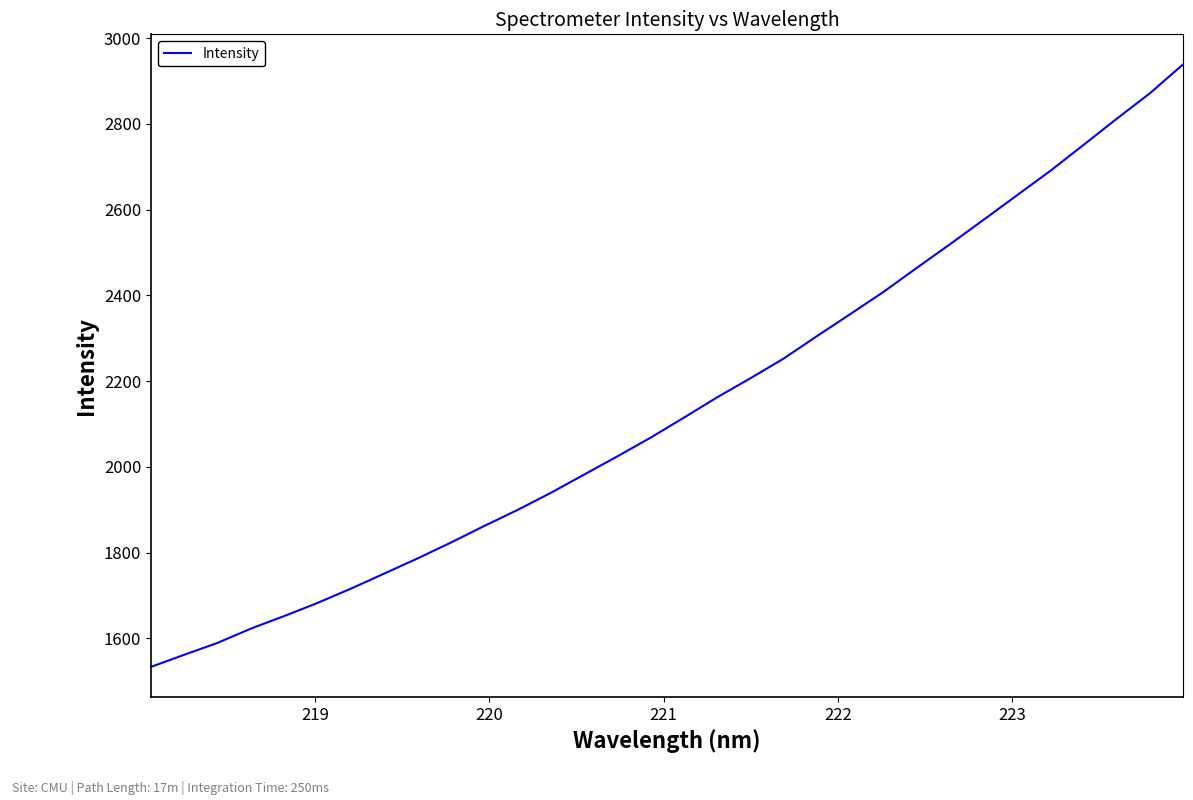

What is the difference between the maximum and minimum values?

1405.5